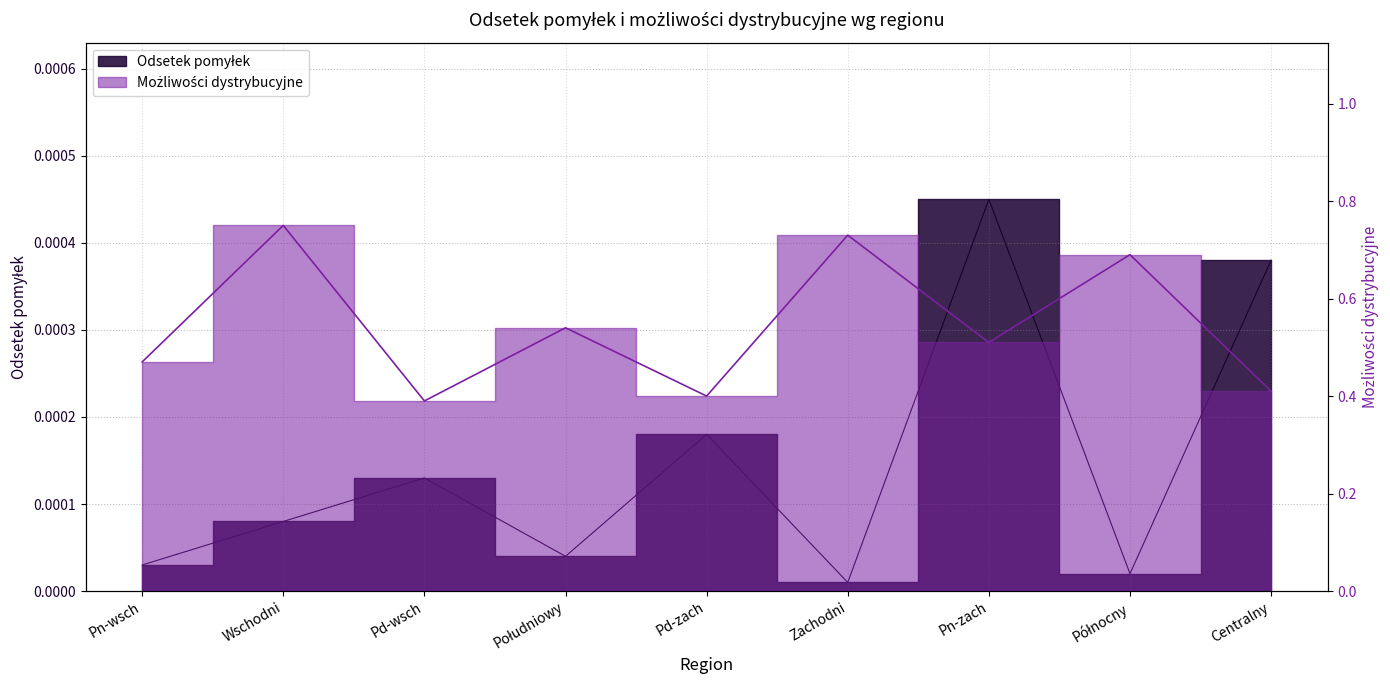

Rank the series at Zachodni from lowest to highest value.

Odsetek pomyłek, Możliwości dystrybucyjne